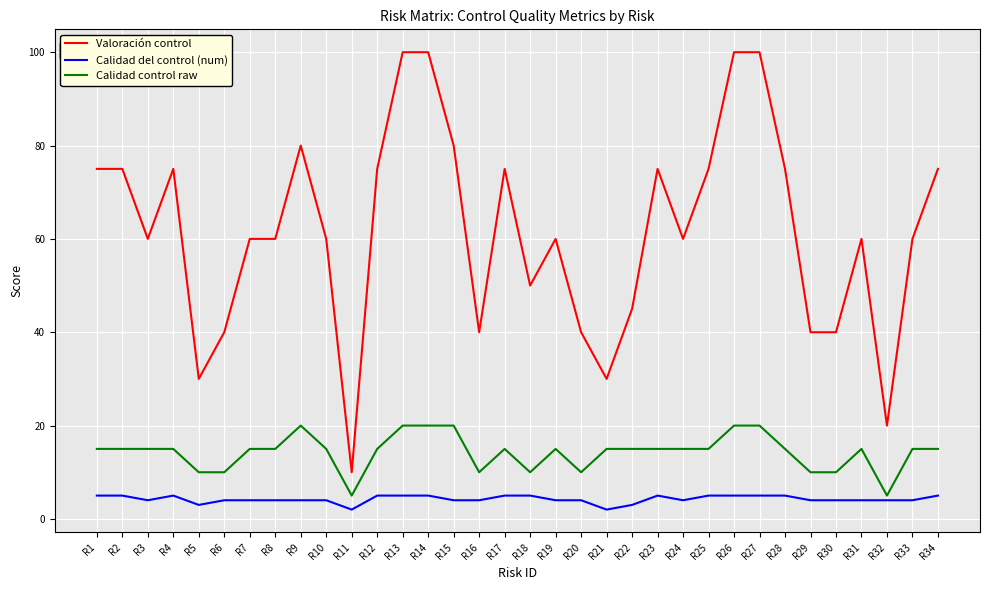

True or false: Calidad control raw has a value of 7 at R28.

False